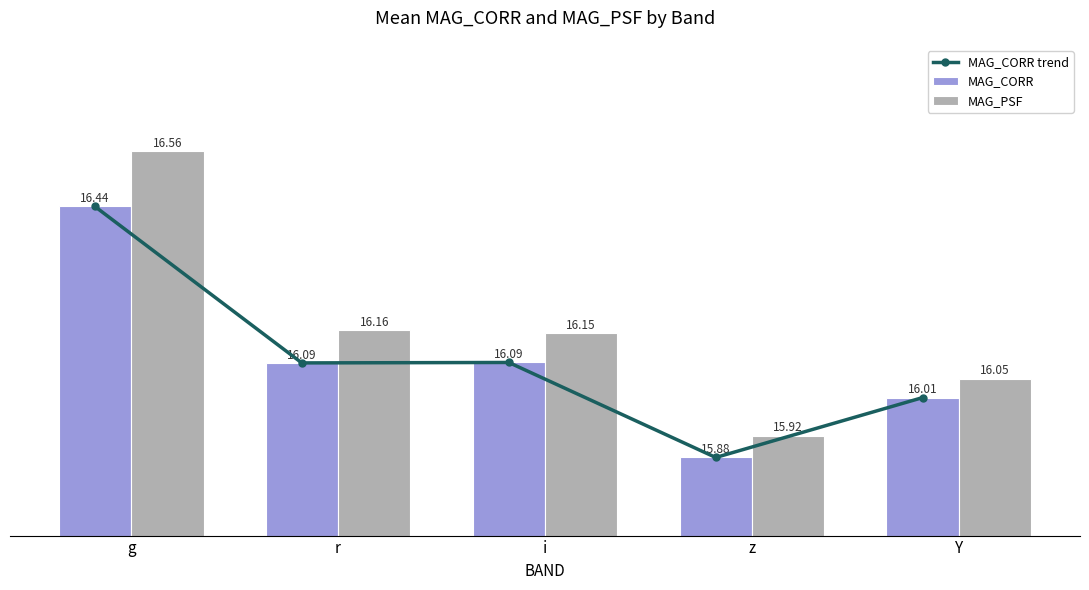

Is the value of MAG_CORR trend at r greater than the value of MAG_PSF at z?

Yes